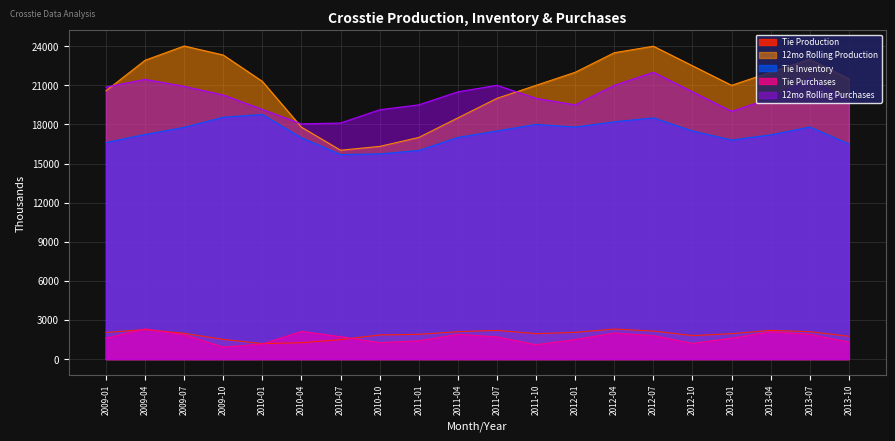

Which series has the largest total across all categories?

12mo Rolling Production